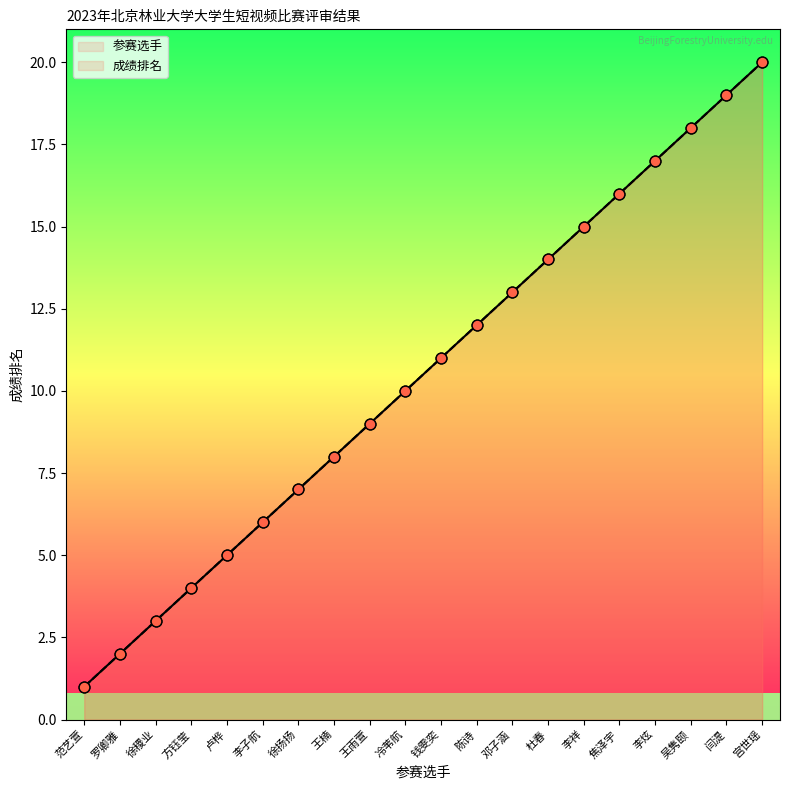

At how many categories does at least one series exceed 8?

12